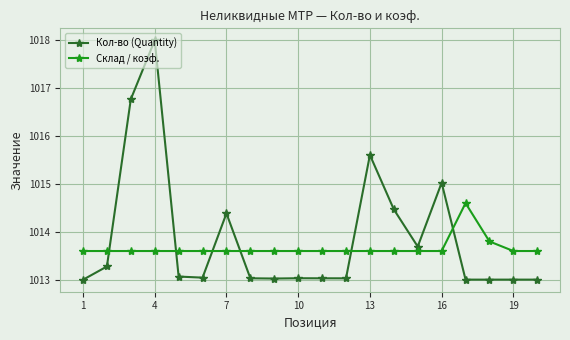

After their last crossing, which series has the higher values: Склад / коэф. or Кол-во (Quantity)?

Склад / коэф.